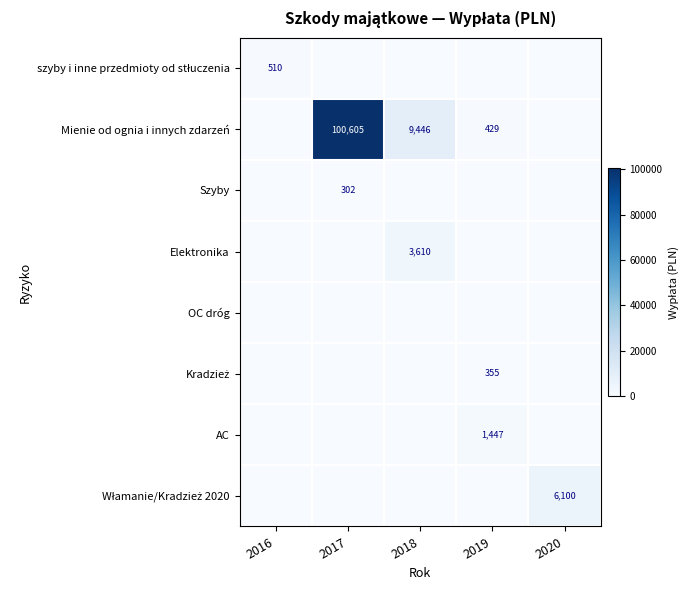

True or false: Mienie od ognia i innych zdarzeń has a value of 176859 at 2017.

False